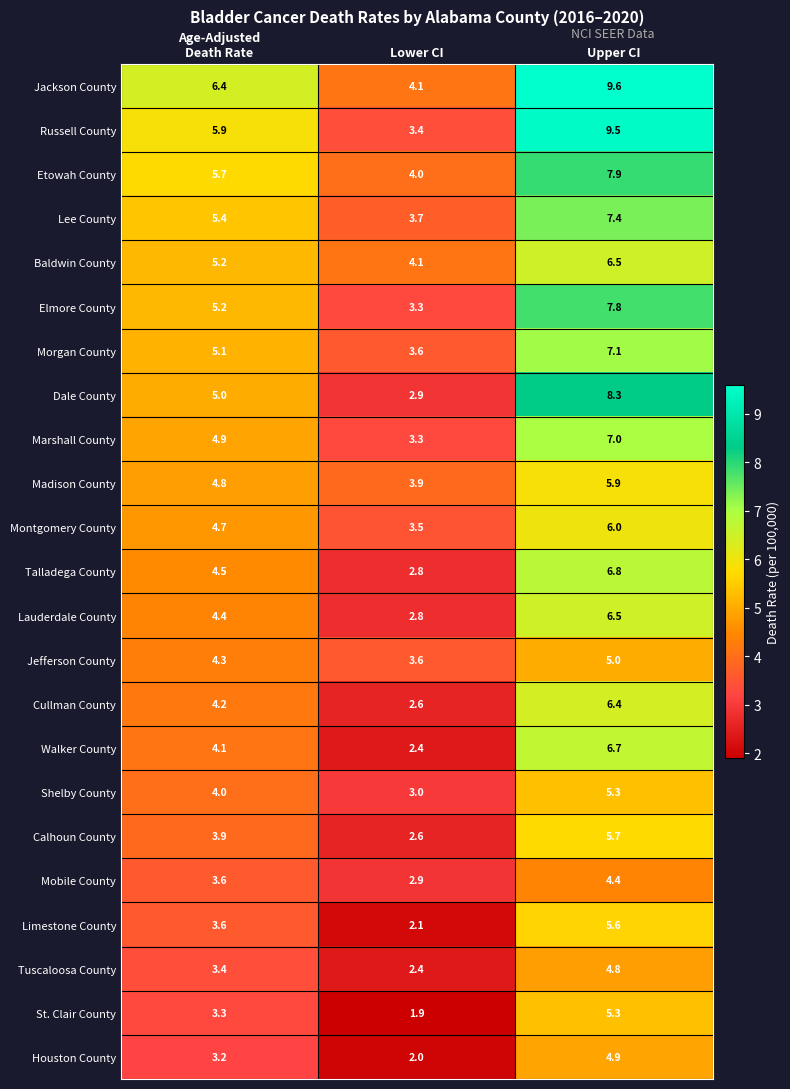

What is the sum of all Marshall County values?

15.2